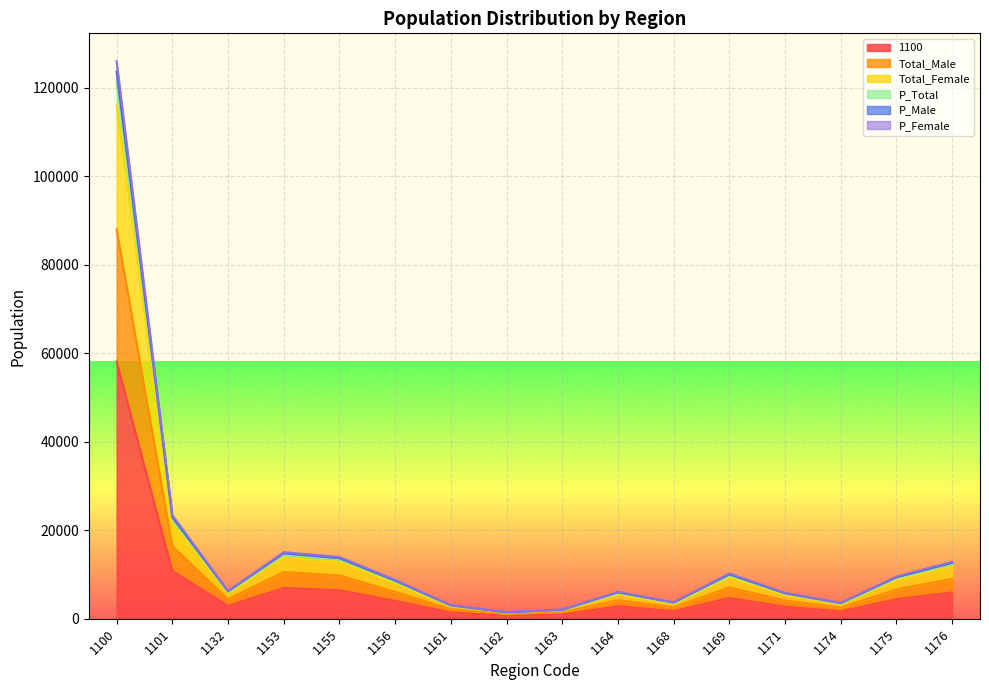

Is the value of P_Female at 1155 greater than the value of P_Male at 1162?

Yes